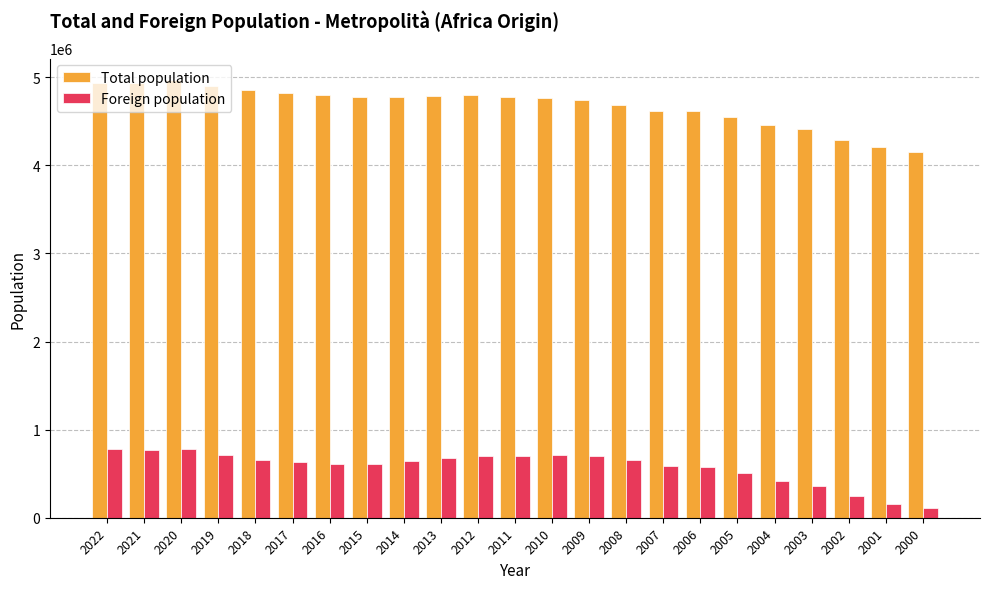

What is the minimum value for Total population?

4147357